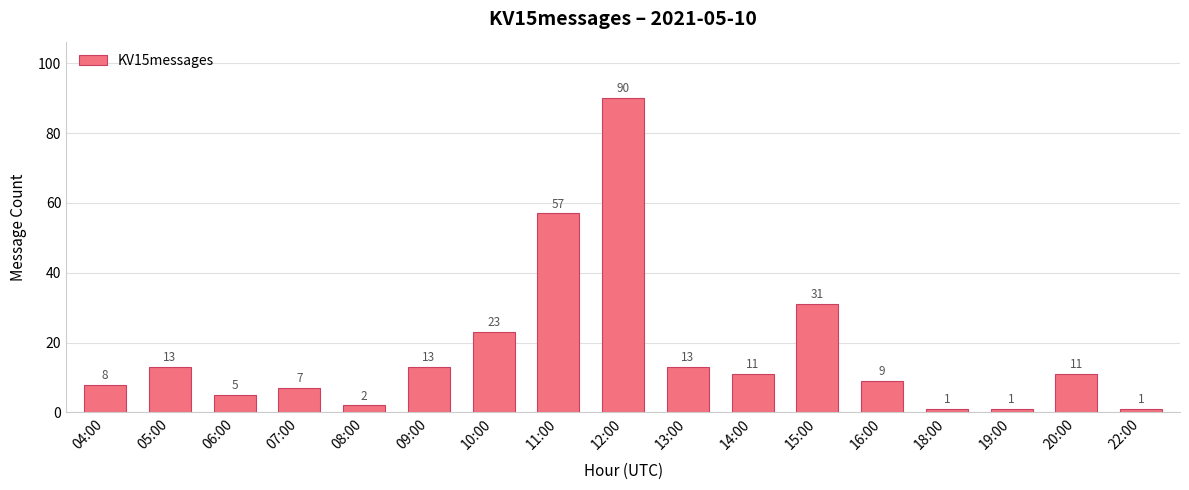

What is the difference between the values at 13:00 and 16:00?

4